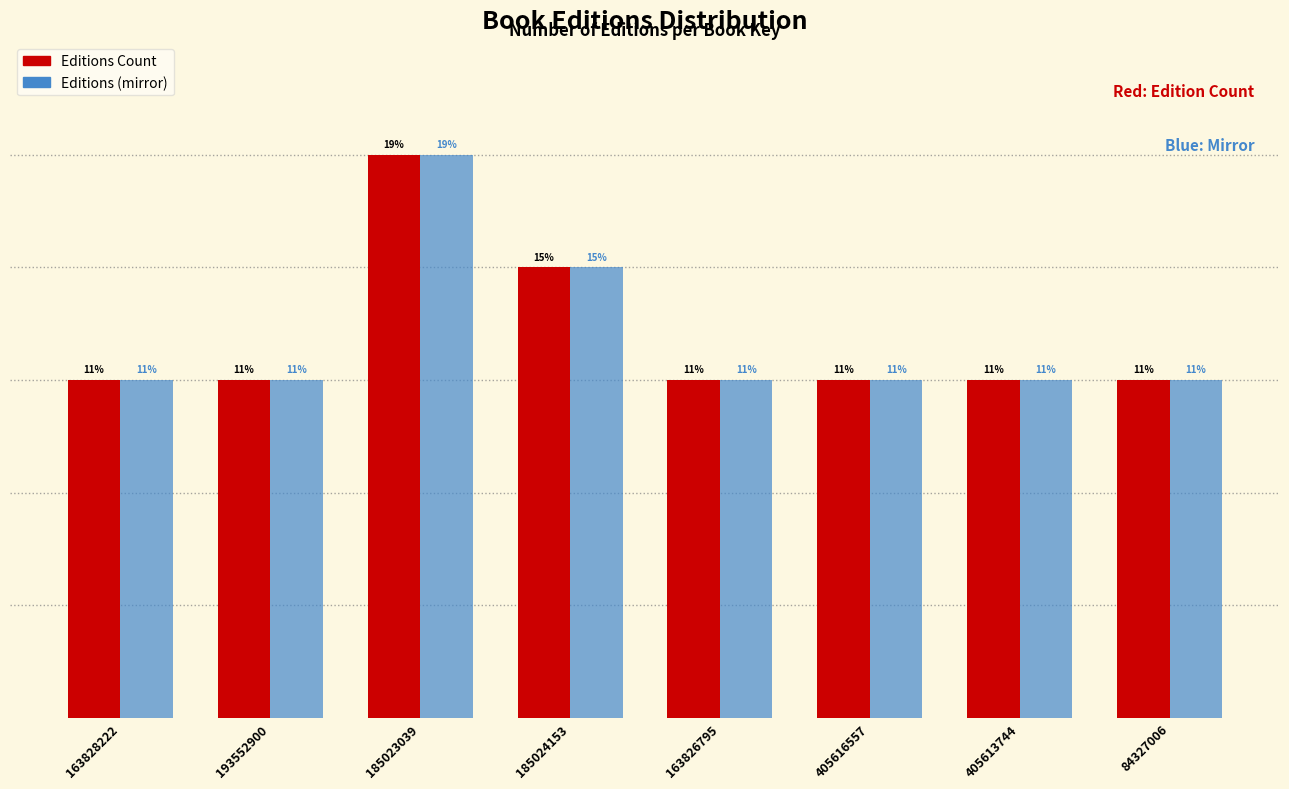

What are all the series names shown in the legend?

Editions Count, Editions (mirror)